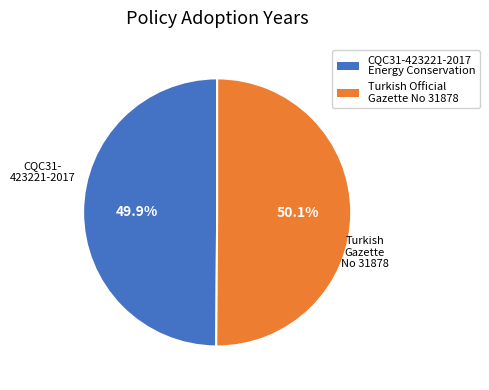

What is the ratio of the value at Turkish Official Gazette No 31878 to the value at CQC31-423221-2017 Energy Conservation?

1.0